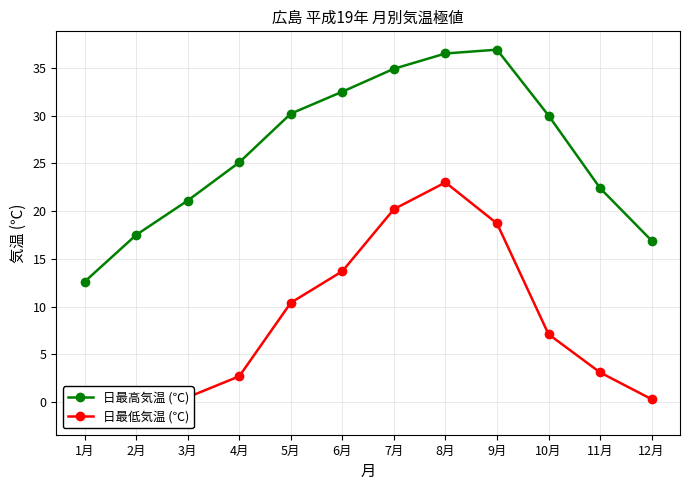

Is it true that 日最低気温 (℃) equals 23.0 at 8月?

True